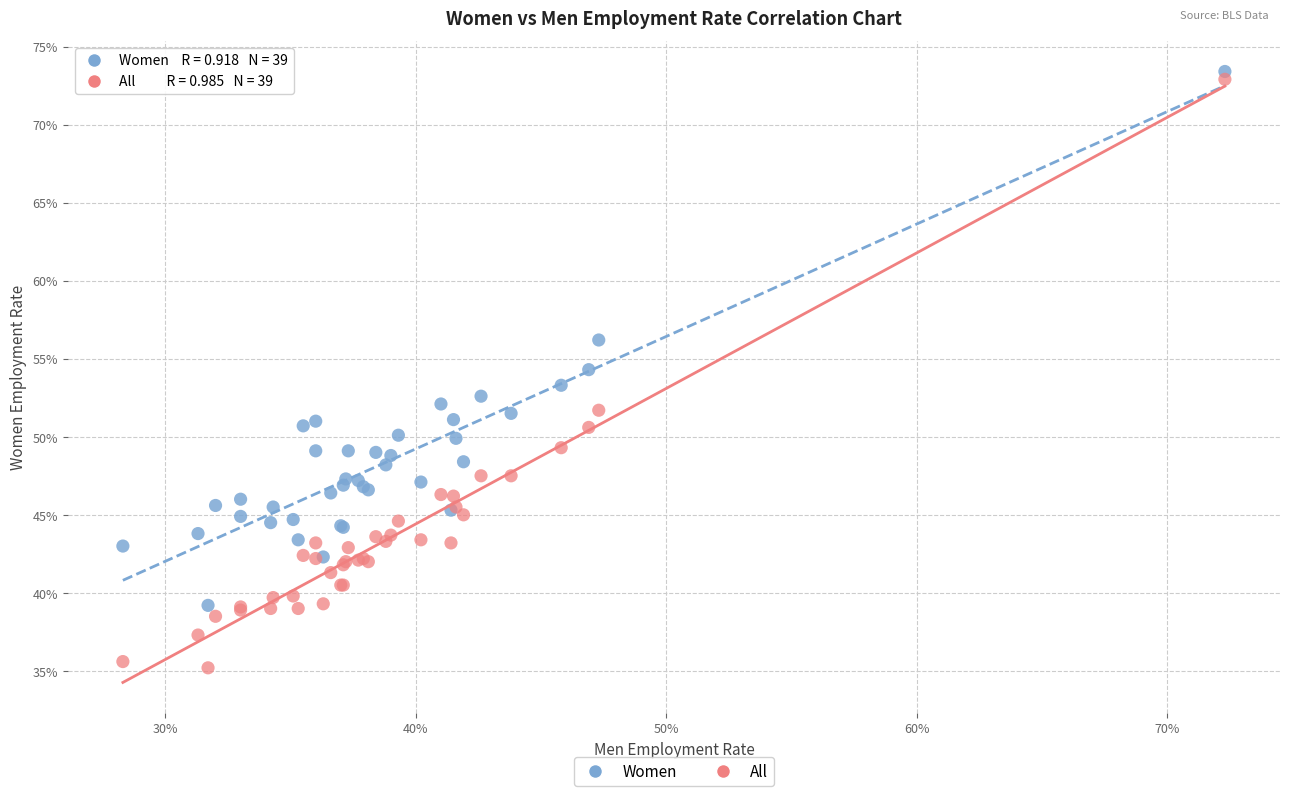

What are all the series names shown in the legend?

Women, All